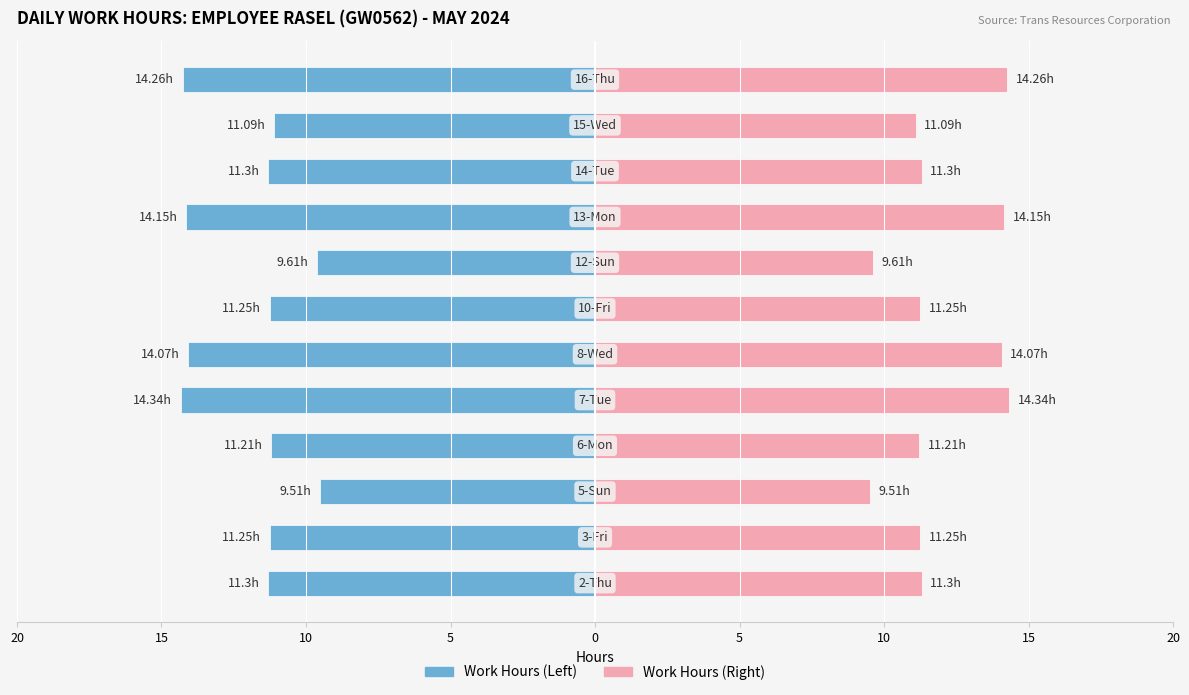

How many data points in Overtime/Extra are less than 11?

2